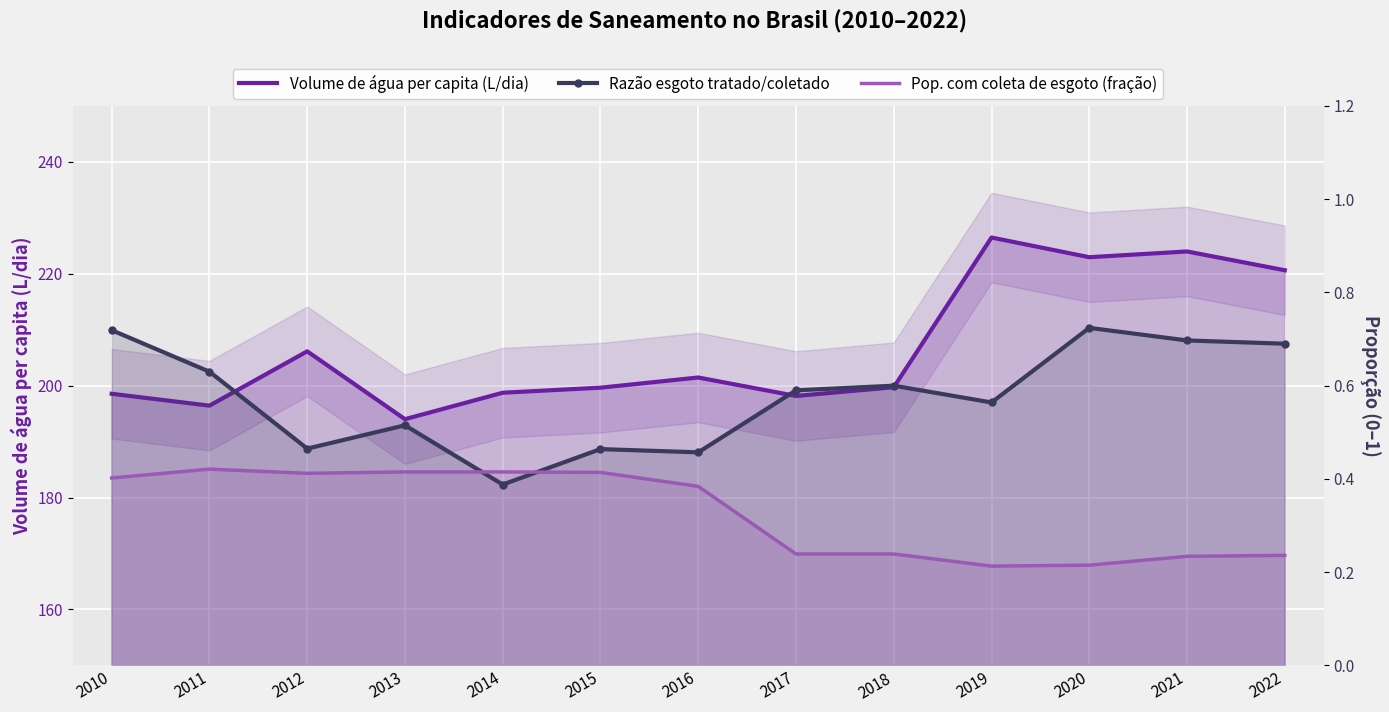

The value of Volume de água per capita (L/dia) at 2017 is 198.2. True or false?

True